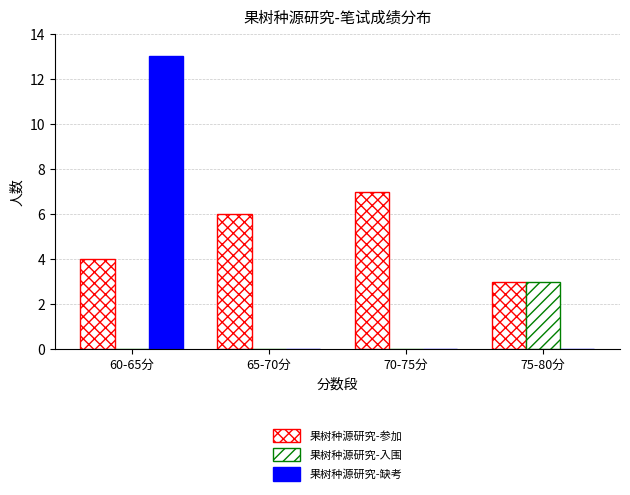

Rank the series by their average value, from lowest to highest.

果树种源研究-入围, 果树种源研究-缺考, 果树种源研究-参加